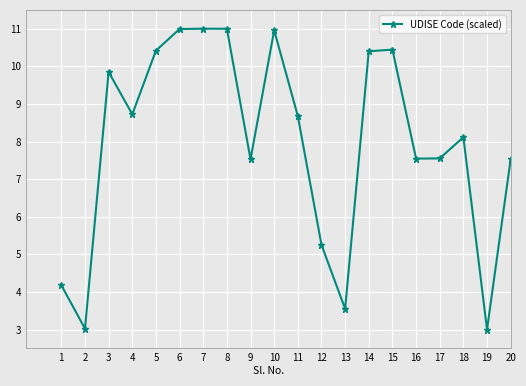

What is the difference between the values at 14 and 18?

2.3